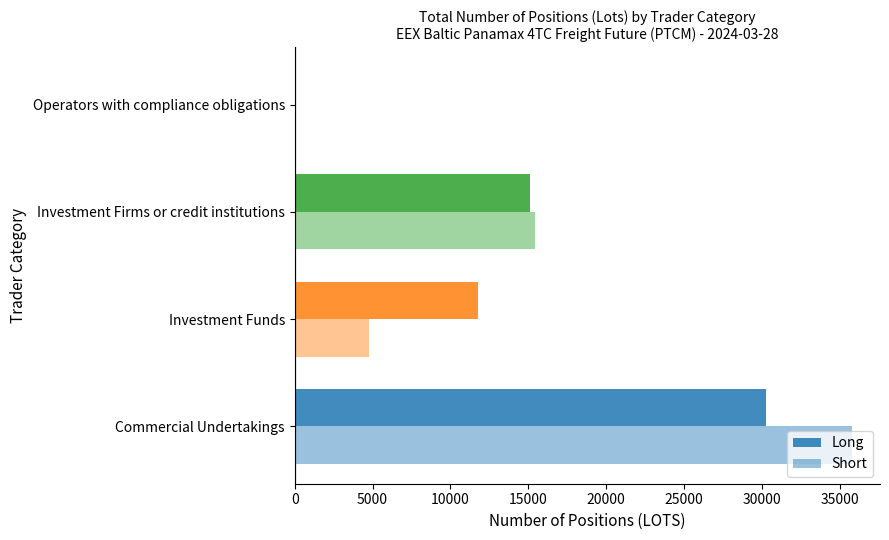

How many data points in Short are above 15451?

2